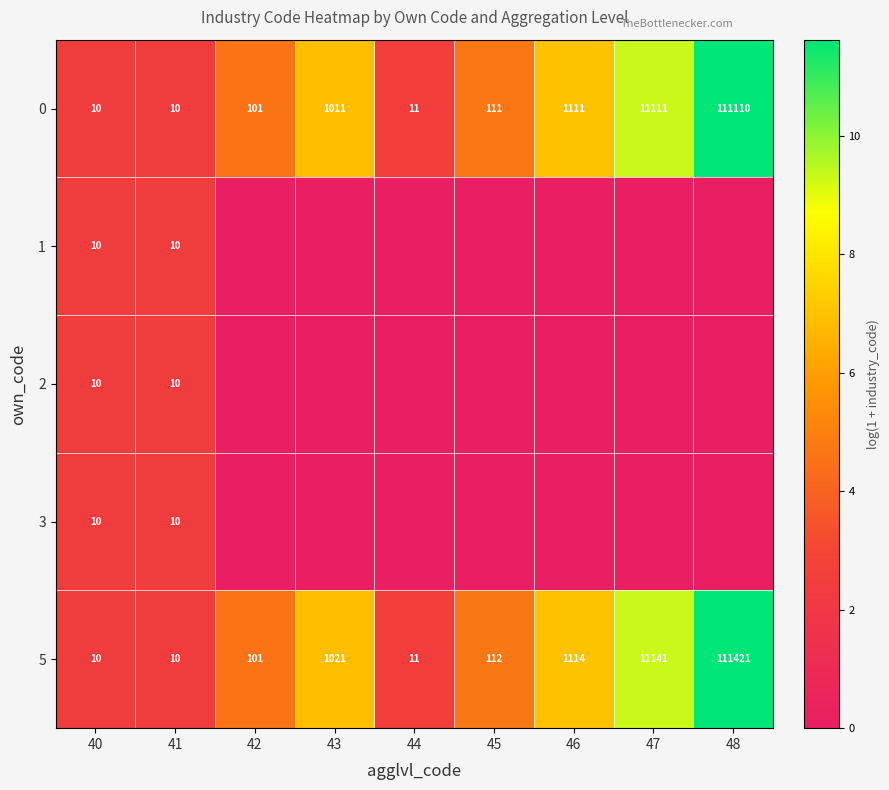

Read the 5 value at 40.

10